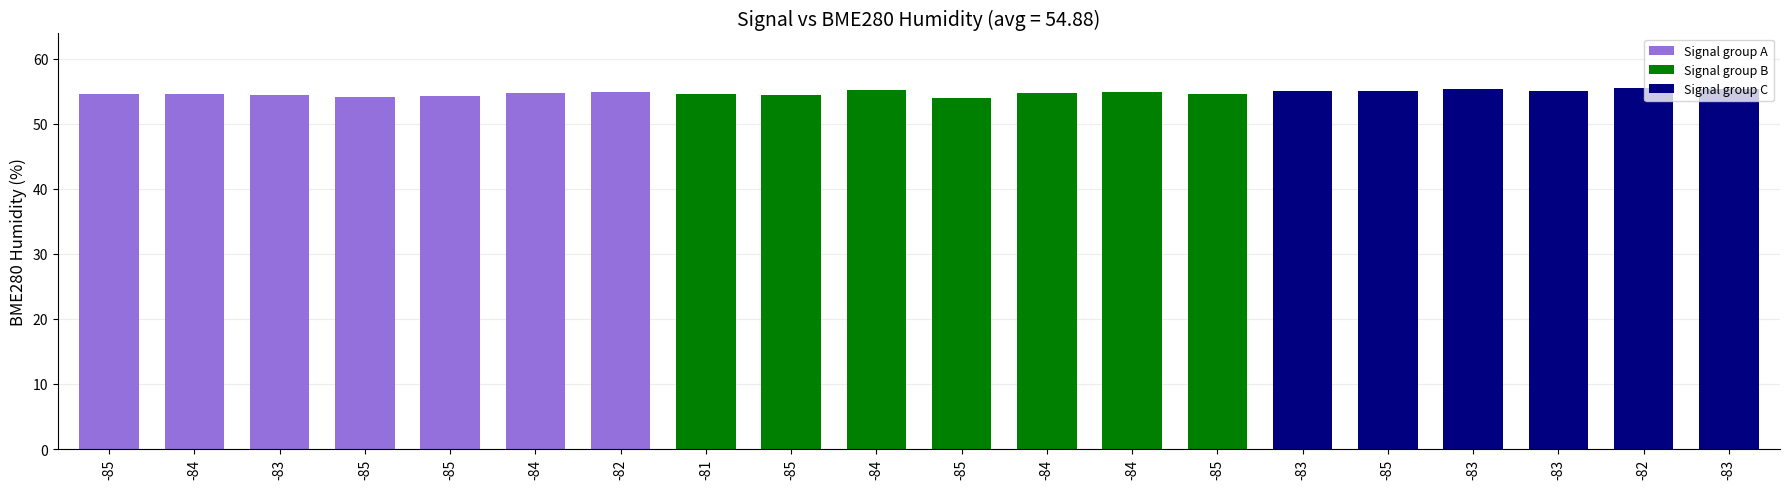

Count the number of data series in this chart.

1